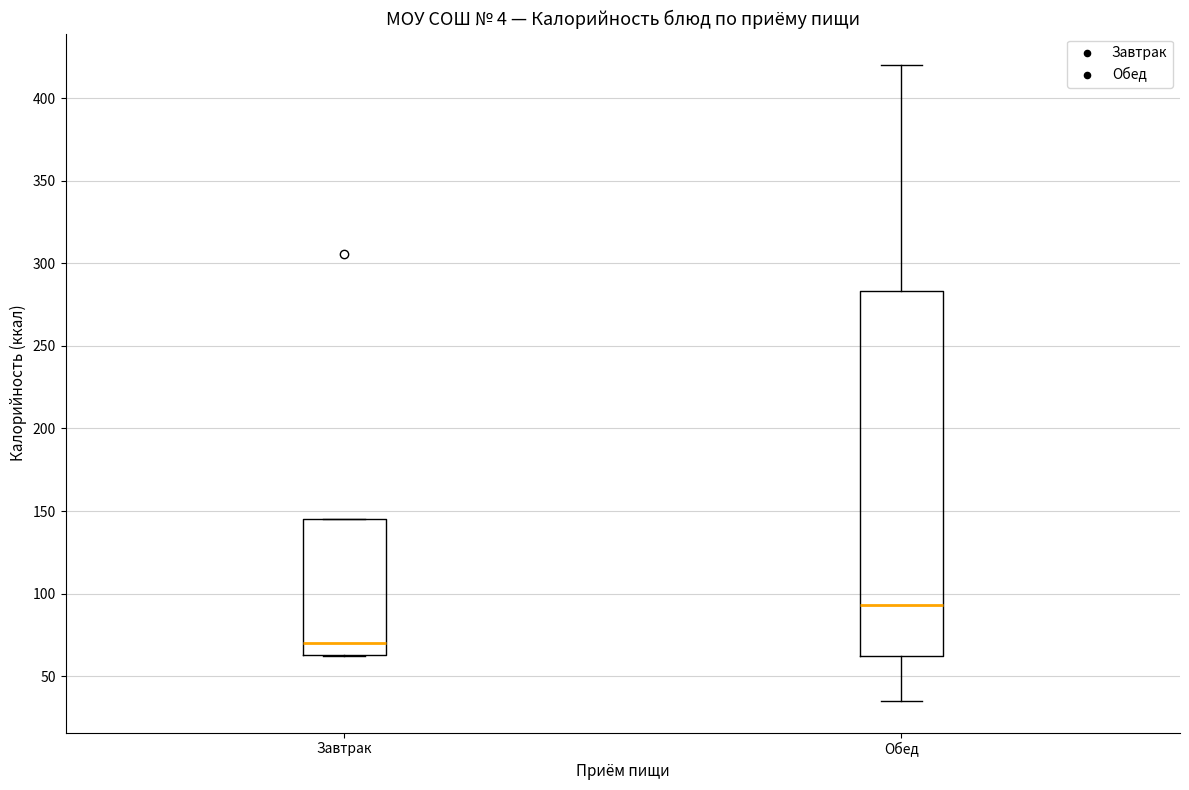

Which box has the highest median line?

Обед